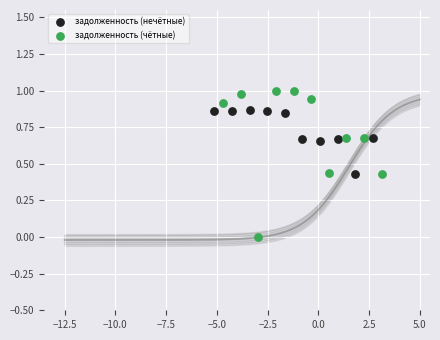

Which series has the widest spread of Y values?

задолженность (чётные)